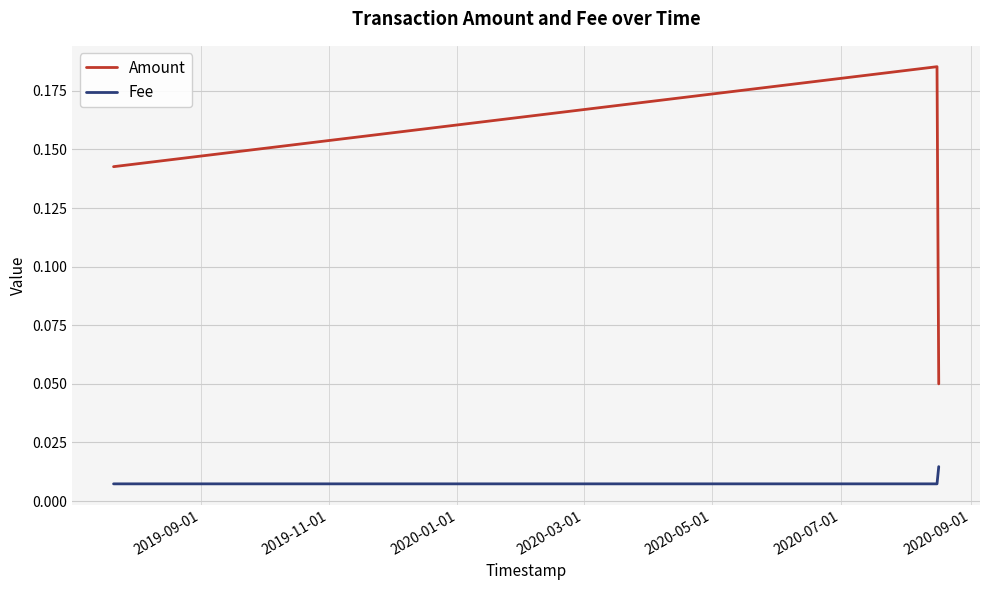

List the series in order of their peak value, highest first.

Amount, Fee